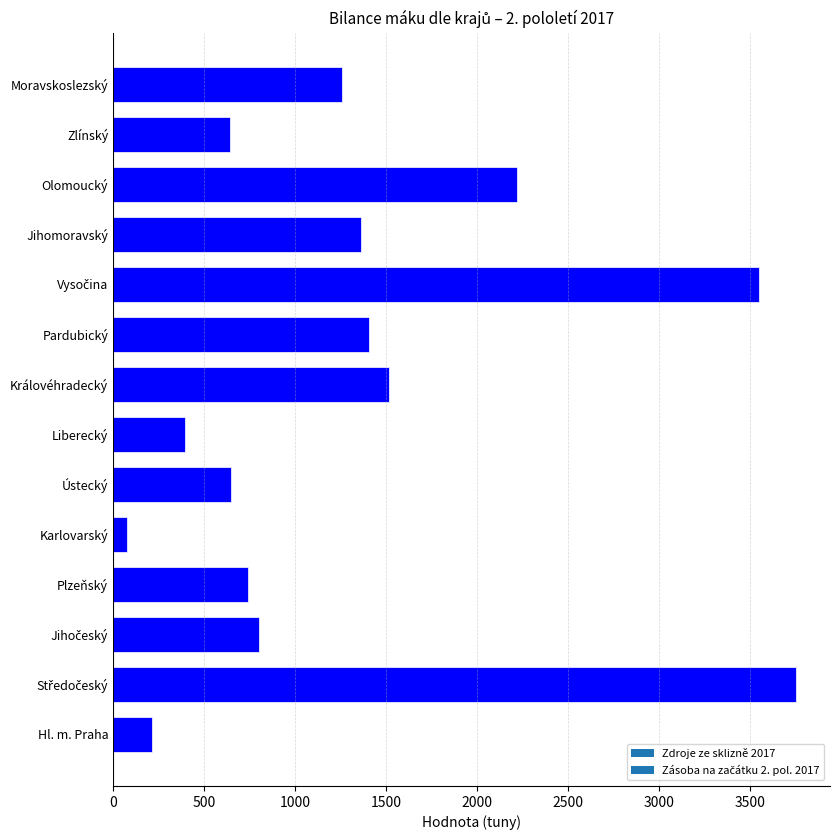

The value at Hl. m. Praha is 92.4. True or false?

False